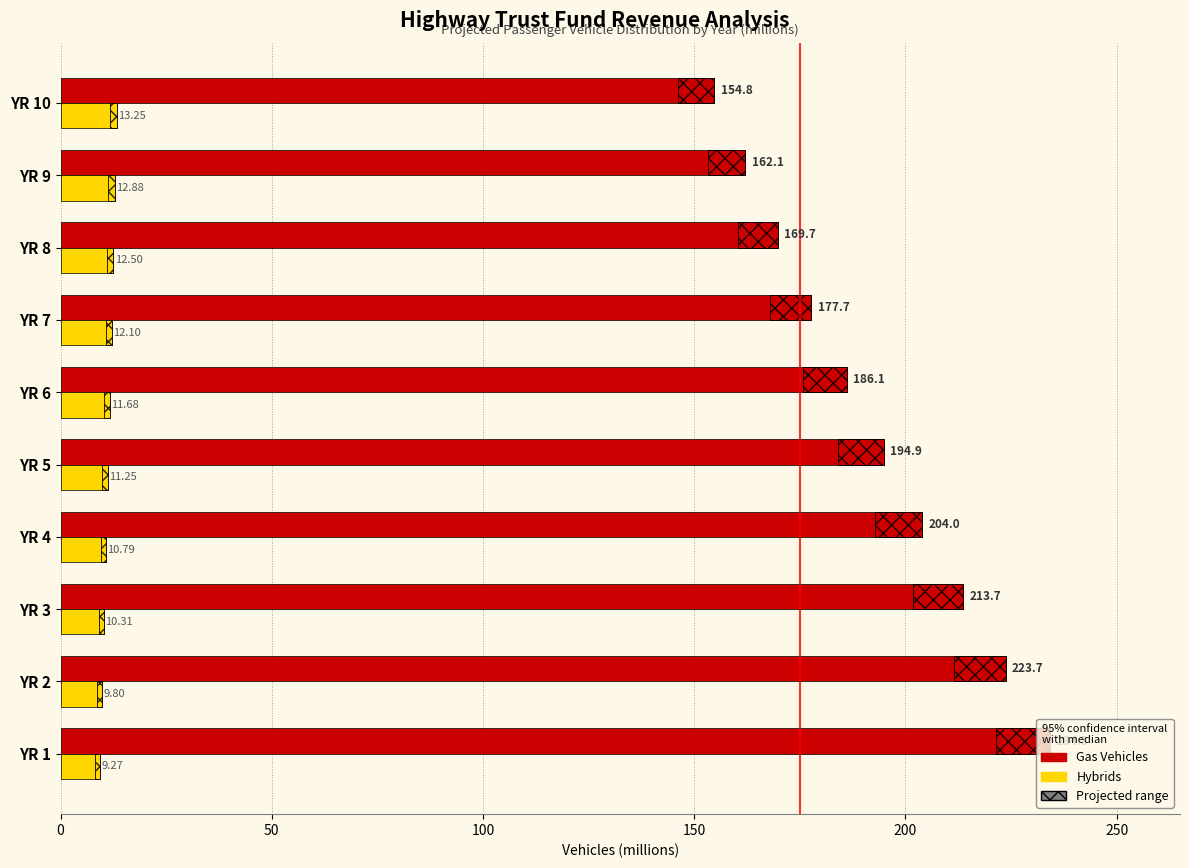

How many data points in Hybrids are above 11?

6